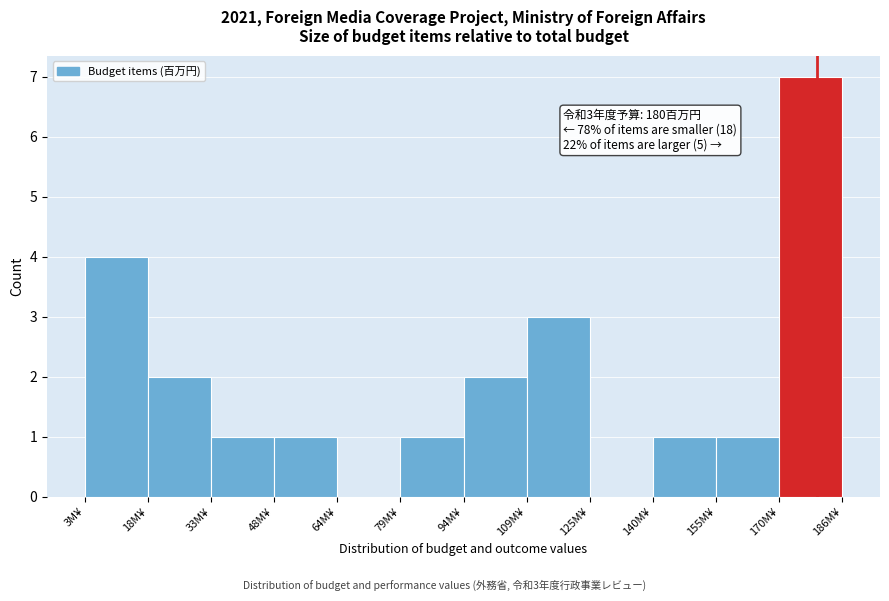

Over which range of the x-axis is the bar tallest?

170 to 186